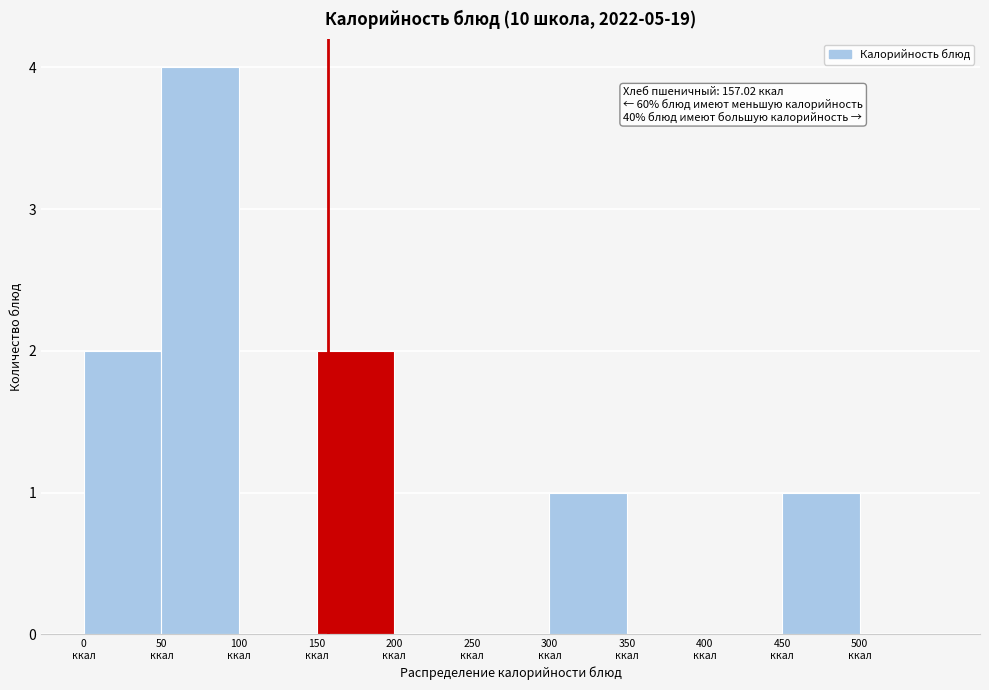

Which range on the x-axis has the tallest bar?

50 to 100